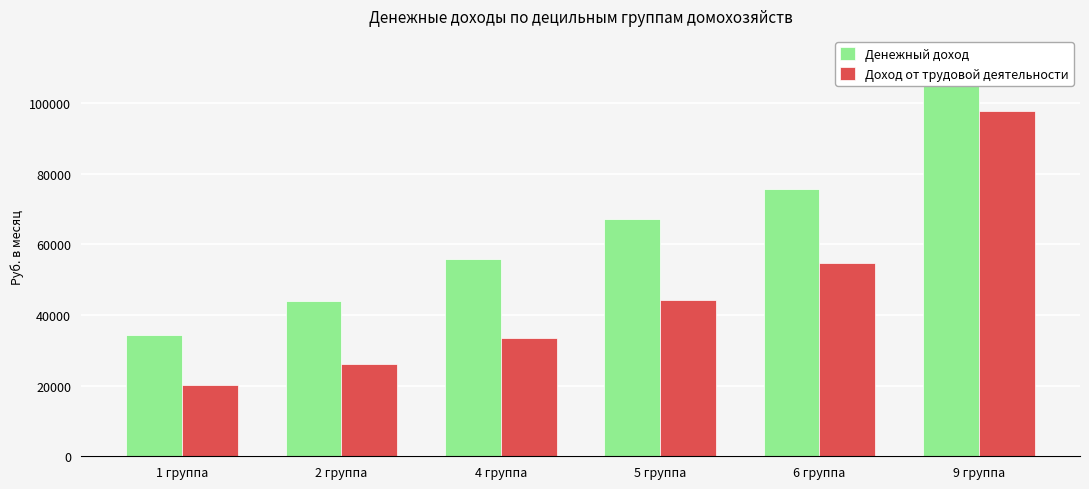

Is it true that Доход от трудовой деятельности equals 33435.1 at 4 группа?

True